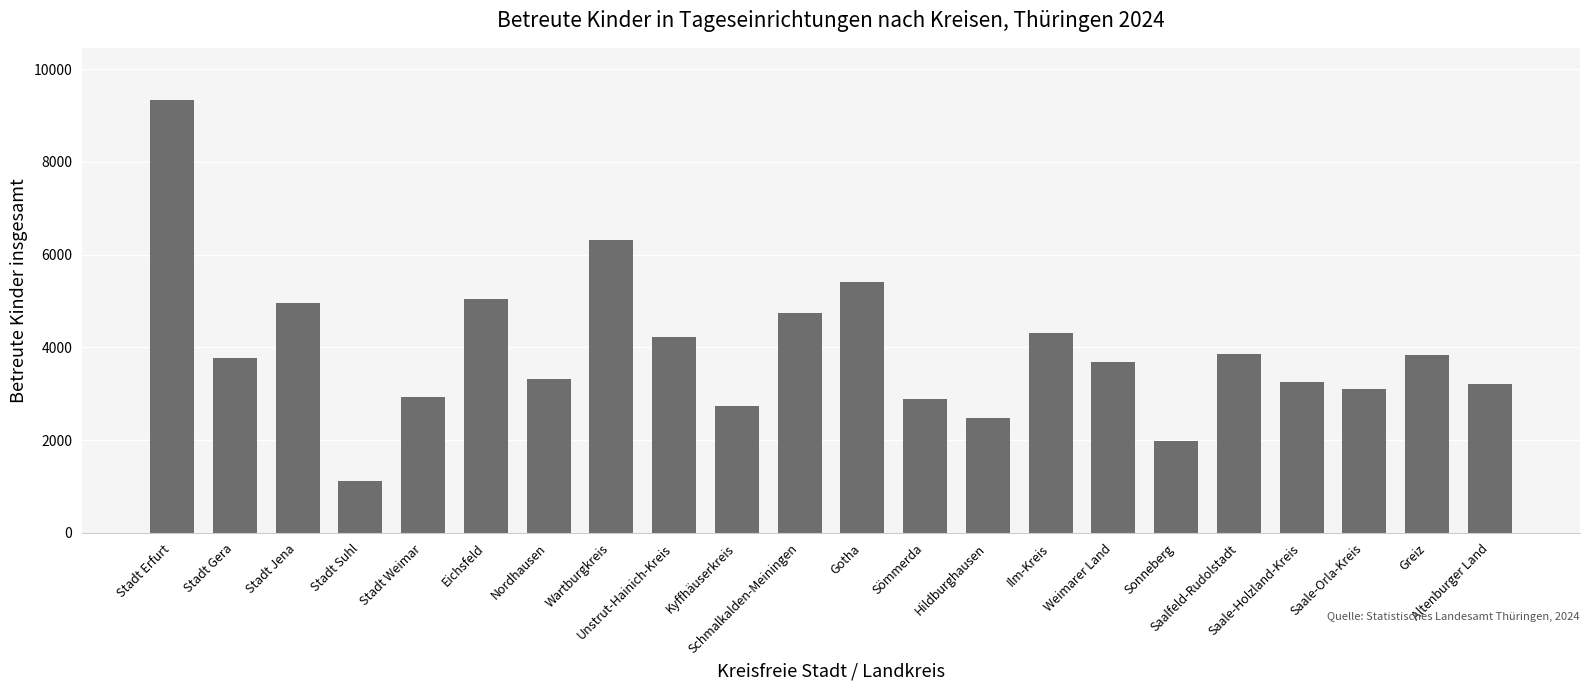

What is the difference between the maximum and second lowest values?

7368